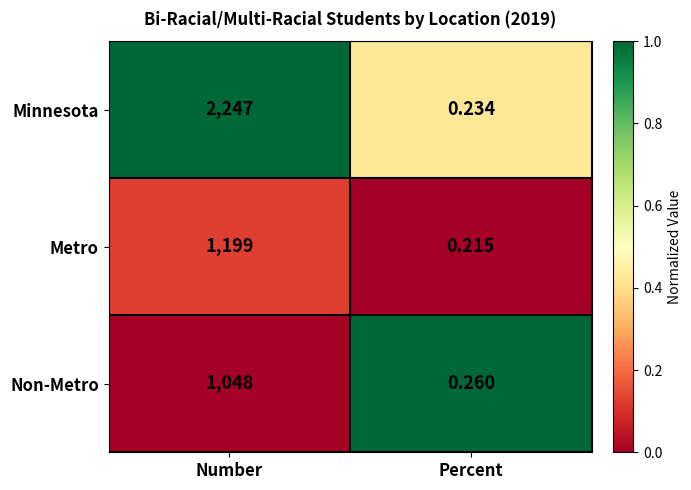

List the series in order of their peak value, highest first.

Minnesota, Metro, Non-Metro